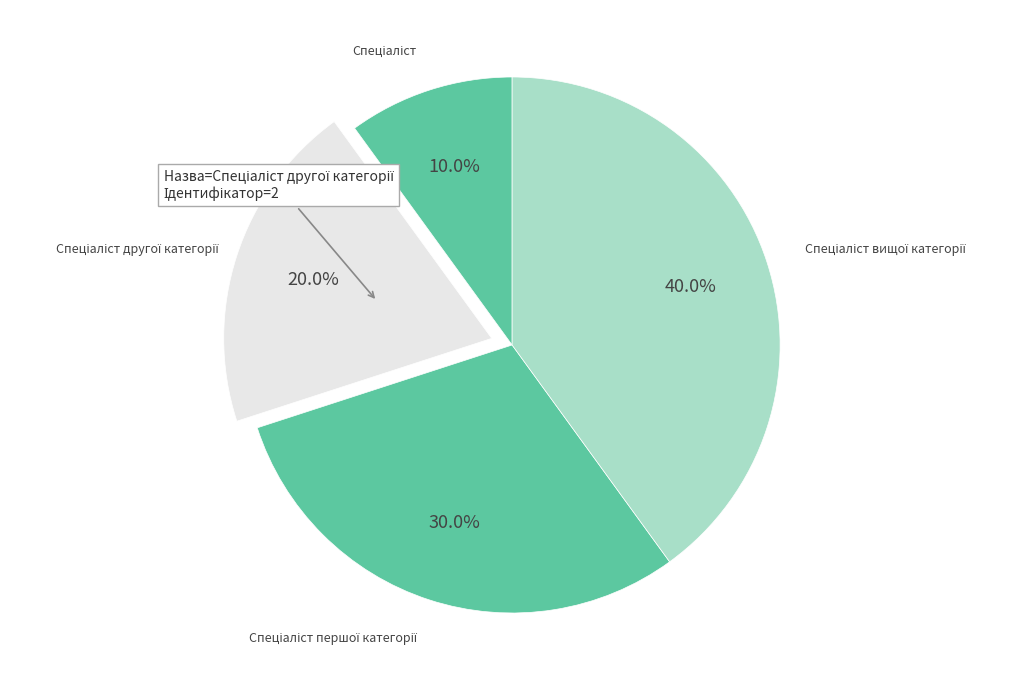

Is there any slice that represents more than half of the pie?

No